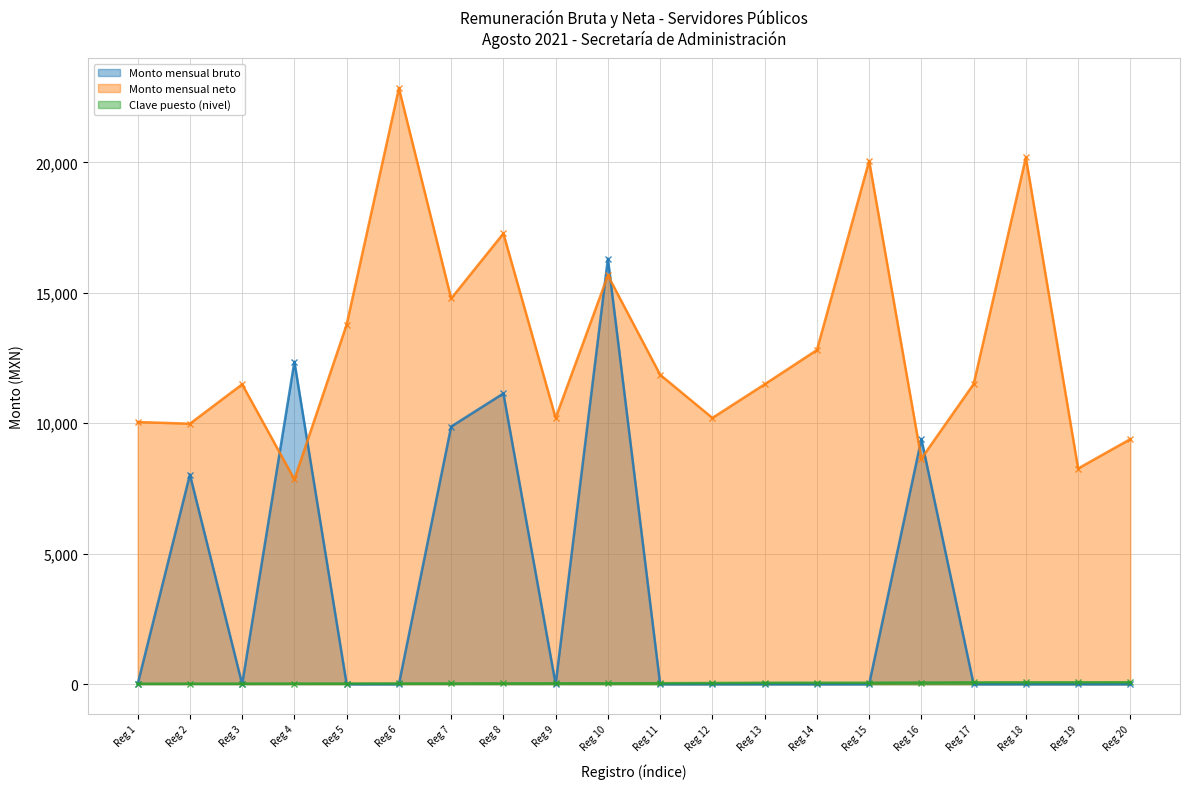

The Monto mensual neto series shows 6842.7 at Reg 17. True or false?

False